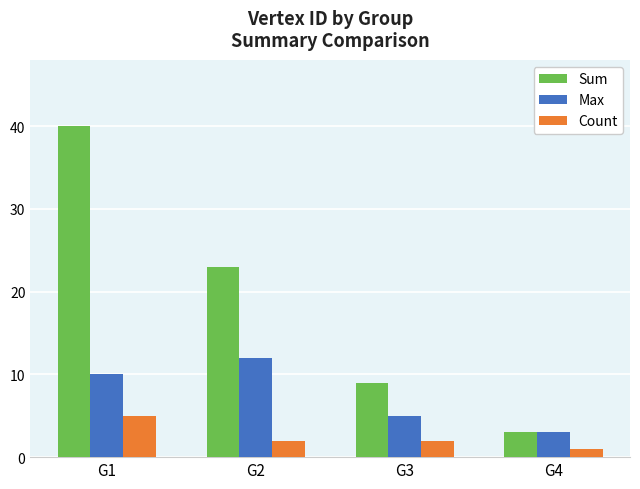

Which series has the widest spread of values?

Sum